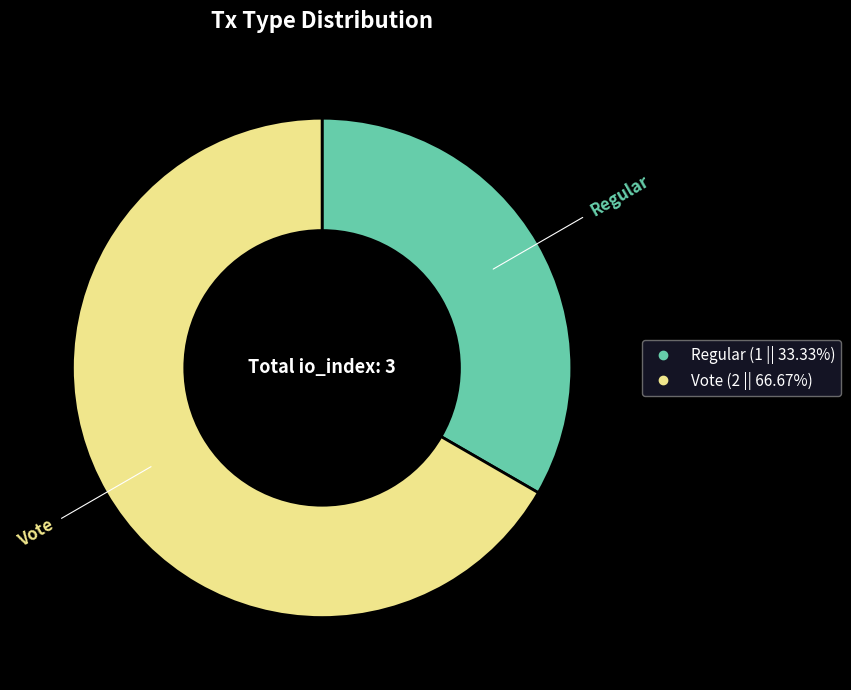

What is the ratio of the value at Vote to the value at Regular?

2.0